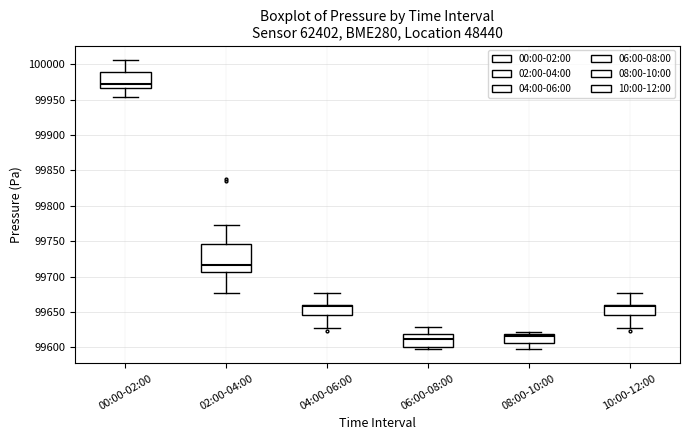

Reading left to right, transcribe this box plot: for each box, give where its median line is, the range the box spans, and where its two whiskers end, as read against the y-axis. The values are not printed on the chart, so give them approximately, as read against the axis.

00:00-02:00: median 99975, box 99965 to 99990, whiskers 99955 to 100005
02:00-04:00: median 99715, box 99705 to 99745, whiskers 99675 to 99770
04:00-06:00: median 99660 (just below the box's upper edge), box 99645 to 99660, whiskers 99630 to 99675
06:00-08:00: median 99610, box 99600 to 99620, whiskers 99600 (just below the box's lower edge) to 99630
08:00-10:00: median 99615, box 99605 to 99620, whiskers 99600 to 99620 (just above the box's upper edge)
10:00-12:00: median 99660 (just below the box's upper edge), box 99645 to 99660, whiskers 99630 to 99675